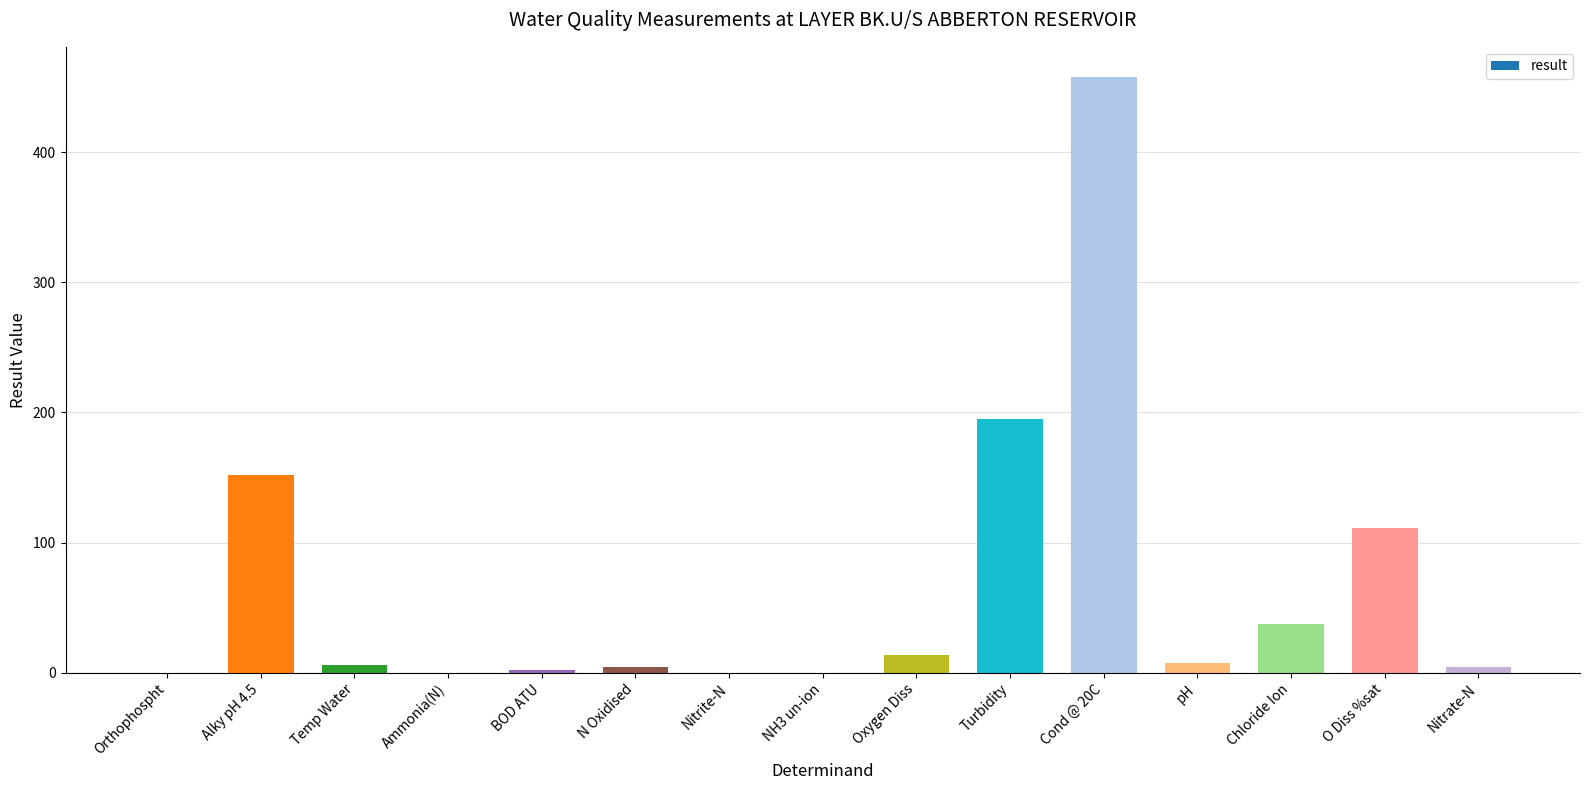

Read the value at Turbidity.

195.0